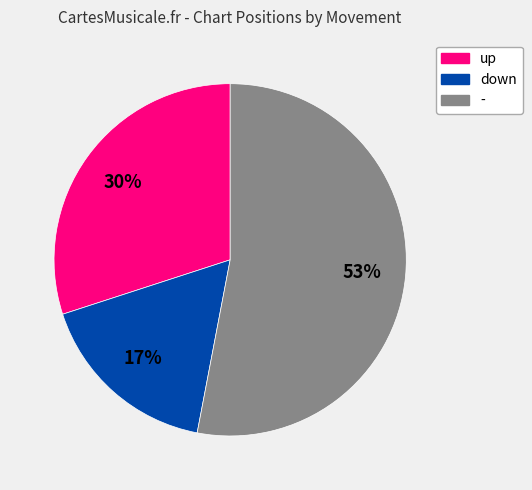

Between down and up, which is larger?

up